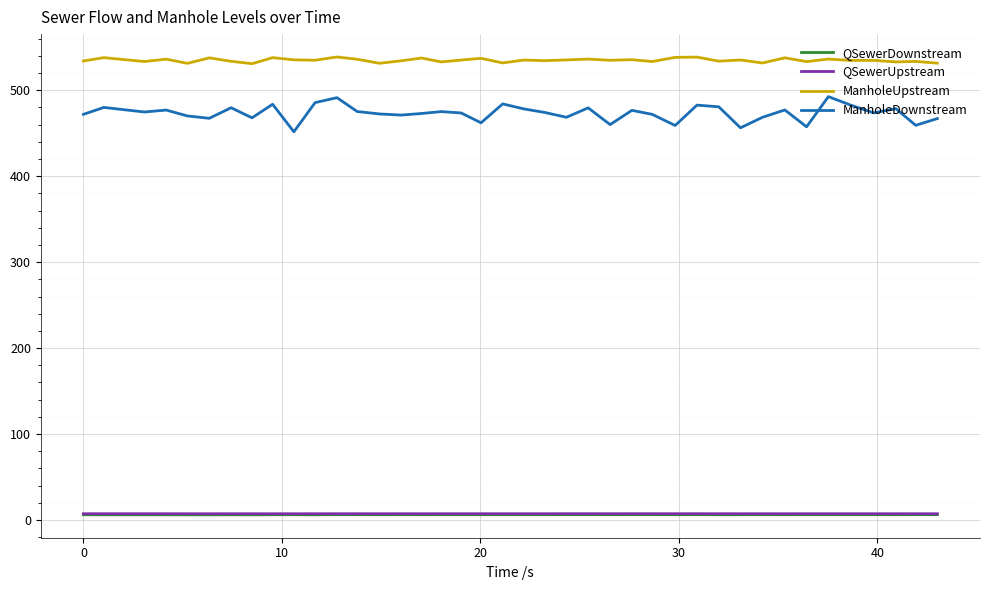

How many series are shown in this chart?

4